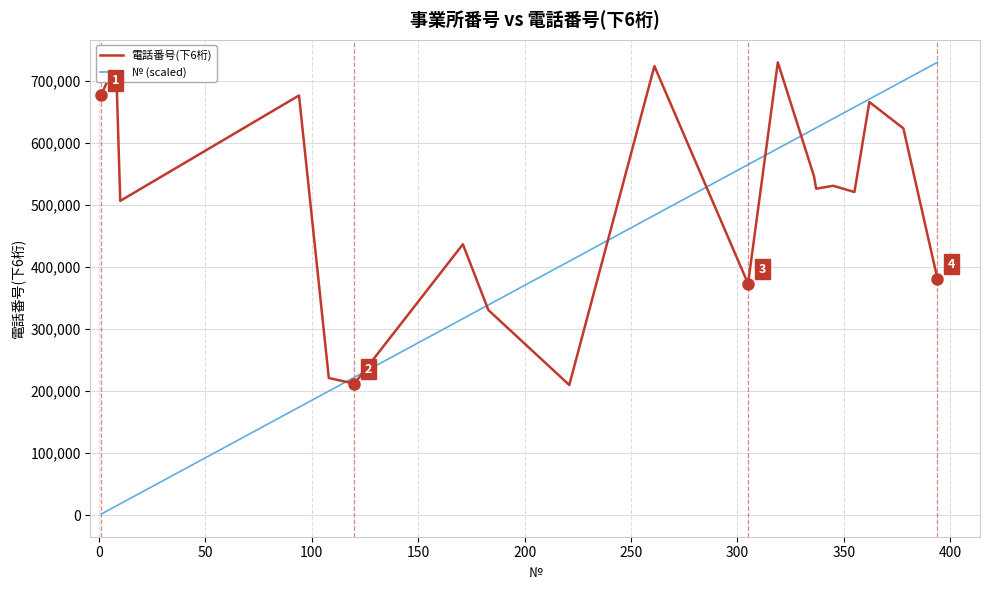

How many series are shown in this chart?

2